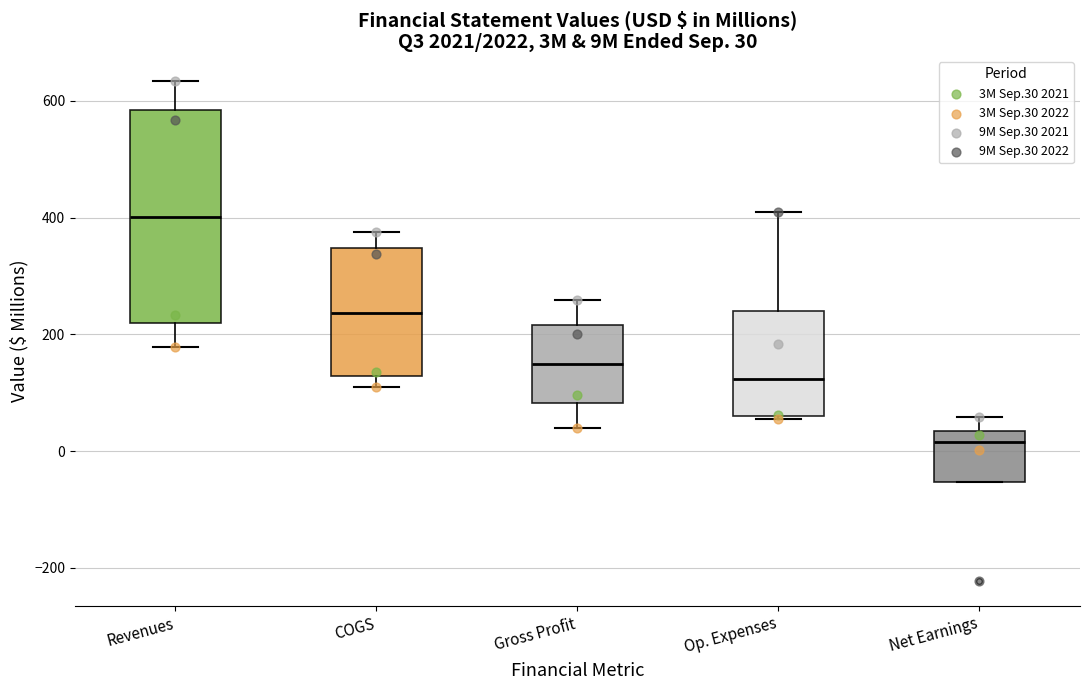

Which box has the highest median line?

Revenues